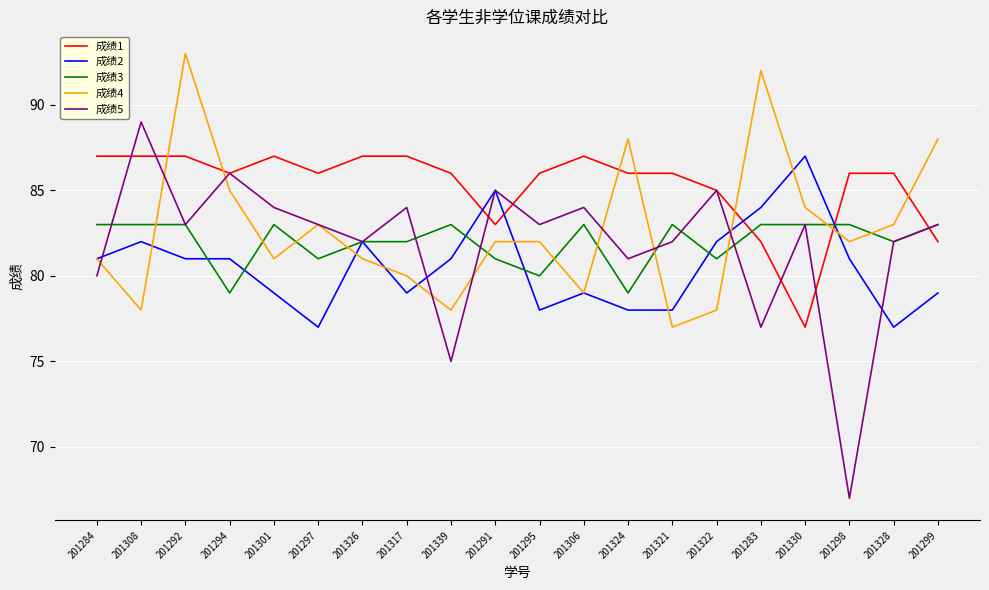

The value of 成绩3 at 201317 is 82. True or false?

True